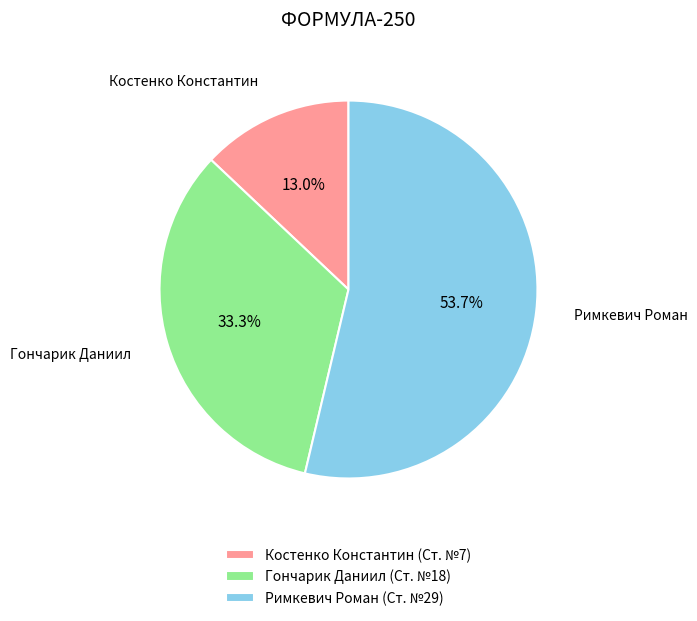

To the nearest percent, what percentage of the pie is Римкевич Роман?

54%